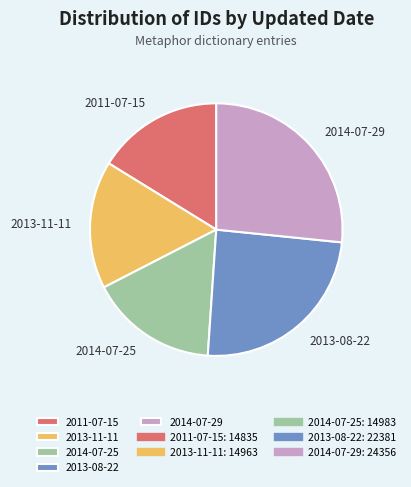

How many segments does this pie chart have?

5